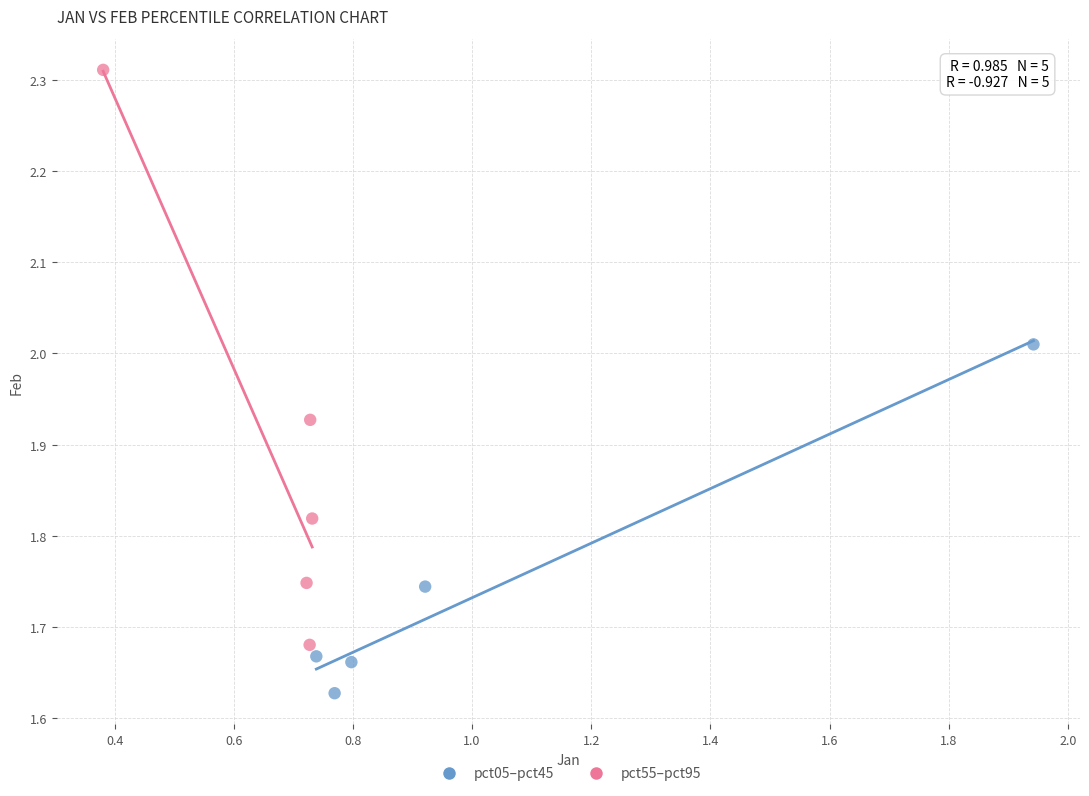

Which series contains the highest Y value?

pct55–pct95